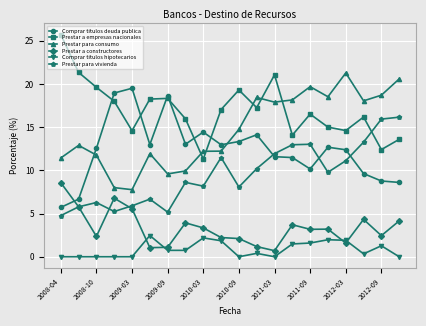

Rank the series by their maximum value, from lowest to highest.

Comprar titulos hipotecarios, Prestar a constructores, Prestar para vivienda, Comprar titulos deuda publica, Prestar para consumo, Prestar a empresas nacionales